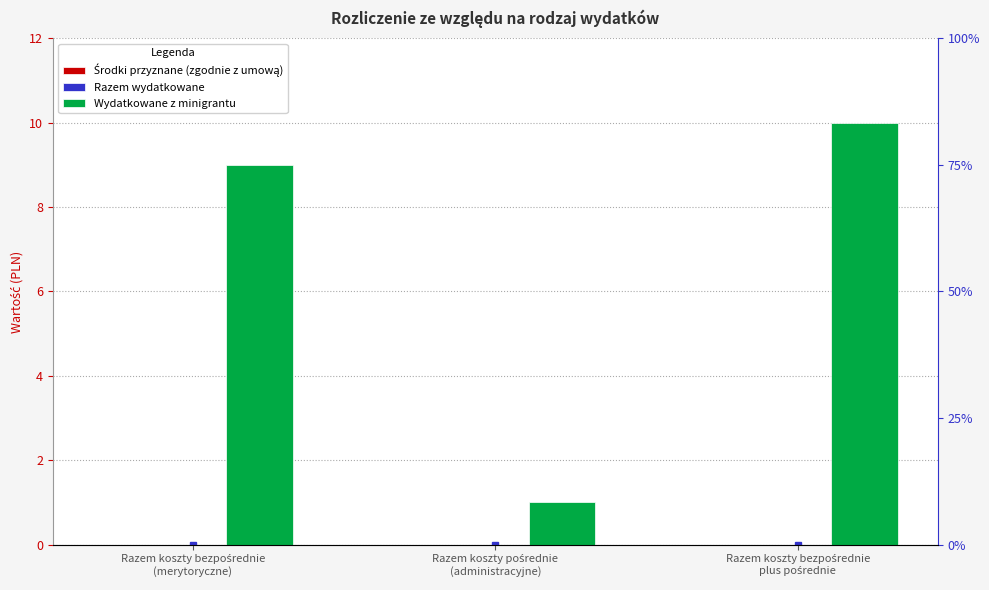

Reading right to left, what are all the values shown in this chart?

Środki przyznane (zgodnie z umową): 0	0	0
Razem wydatkowane: 0	0	0
Wydatkowane z minigrantu: 10	1	9